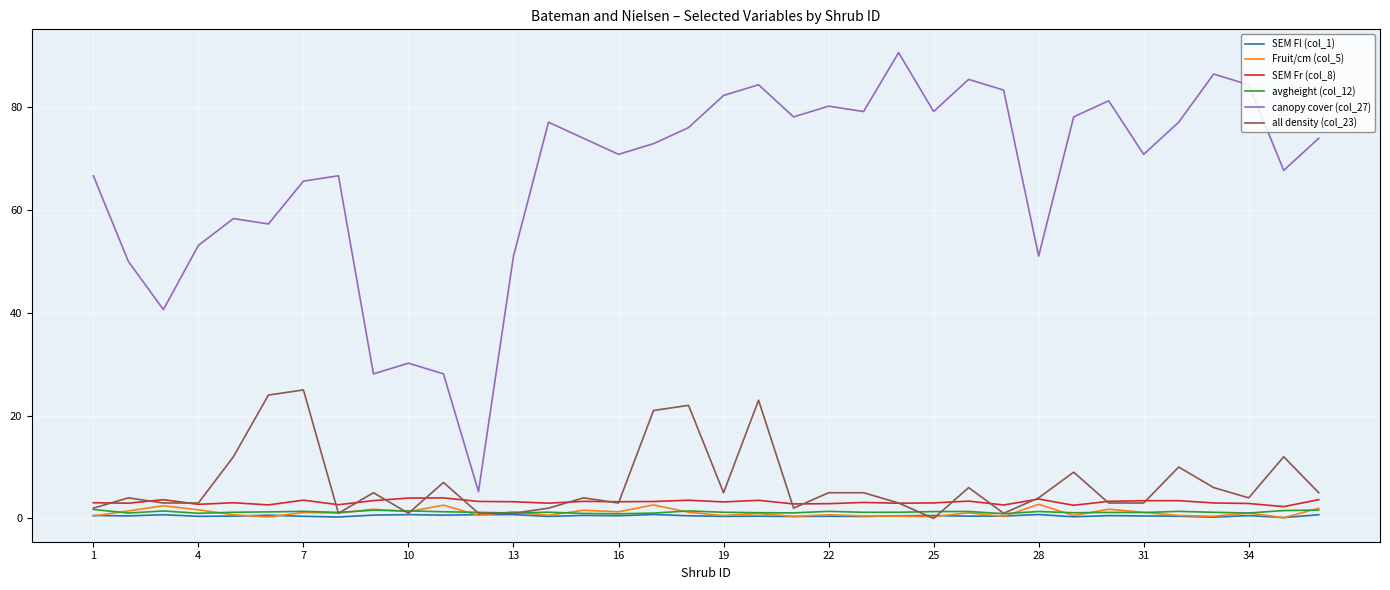

Which series has the largest total across all categories?

canopy cover (col_27)